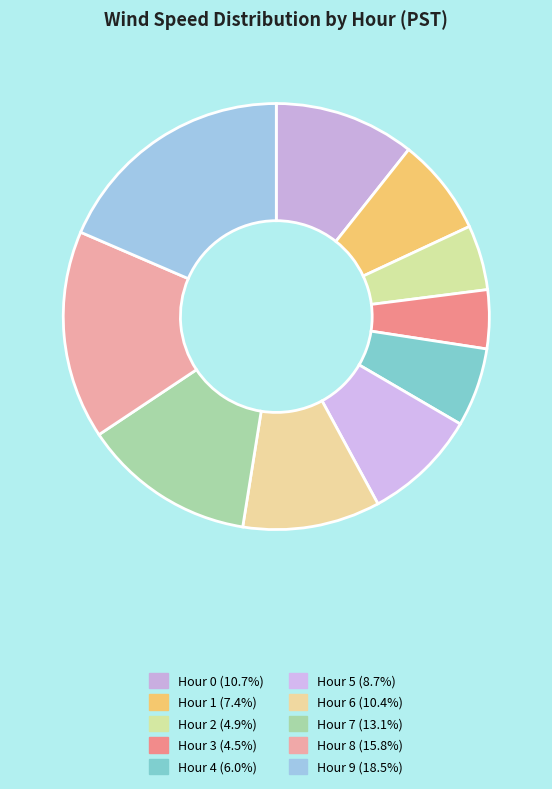

To the nearest percent, what percentage of the pie is Hour 7?

13%